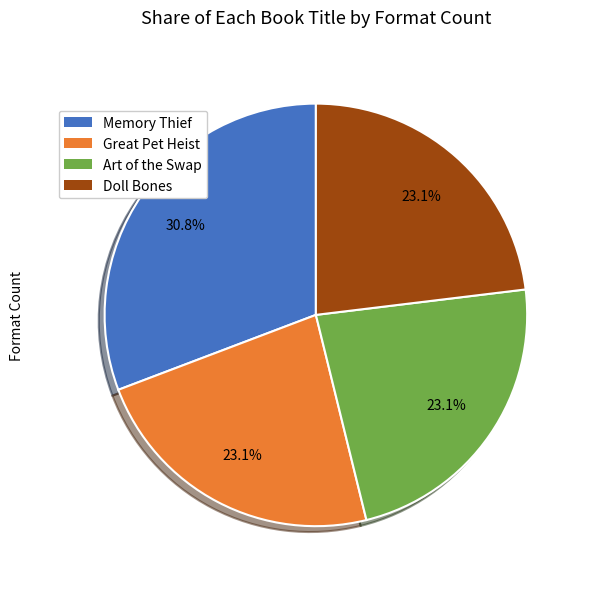

Is it true that Doll Bones is 23% of the pie?

True